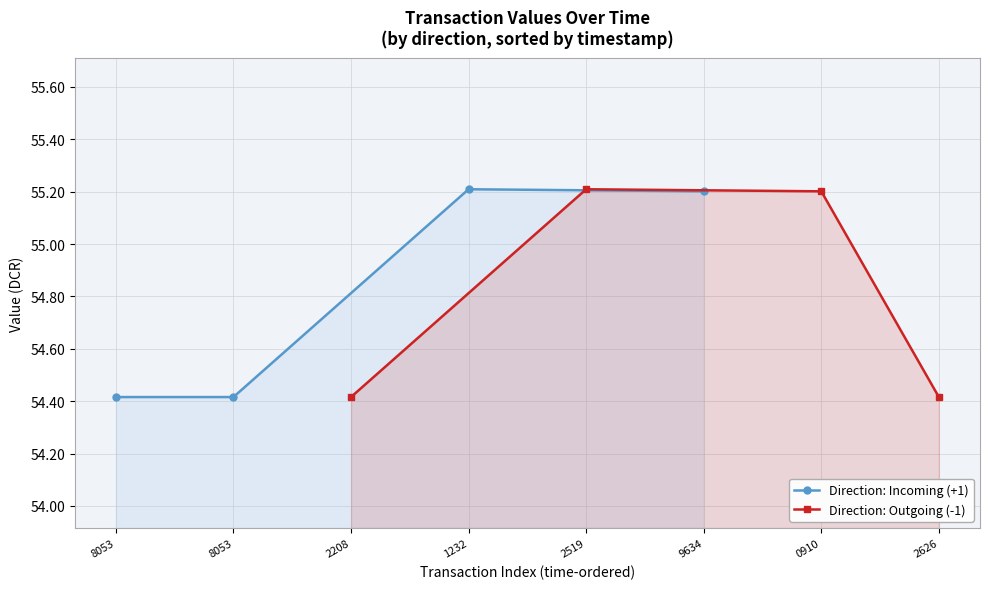

What is the value of the Direction: Outgoing (-1) point at the 2nd from the left?

55.2